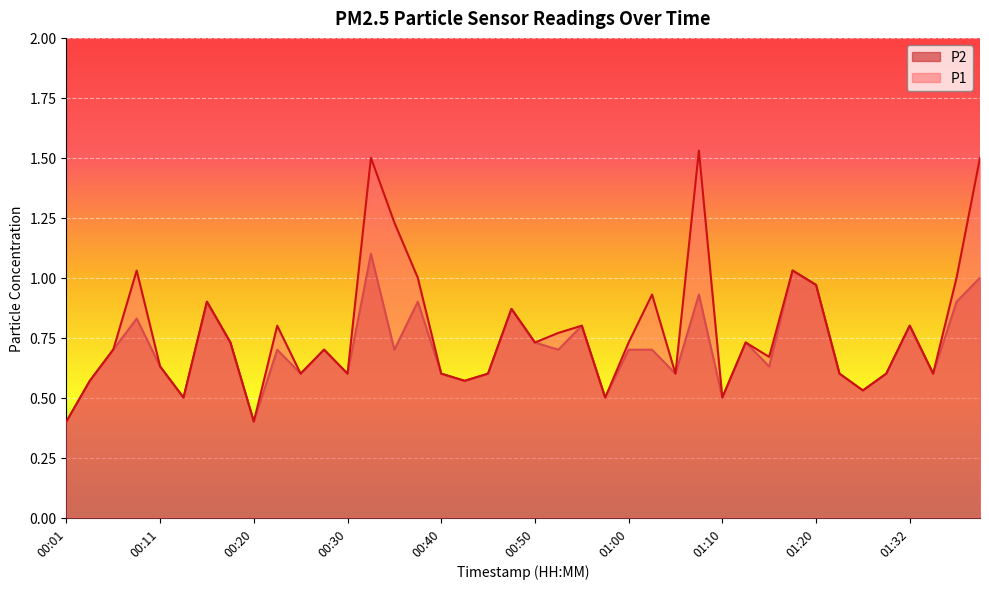

Between 00:11 and 00:52, which series saw the biggest shift?

P1